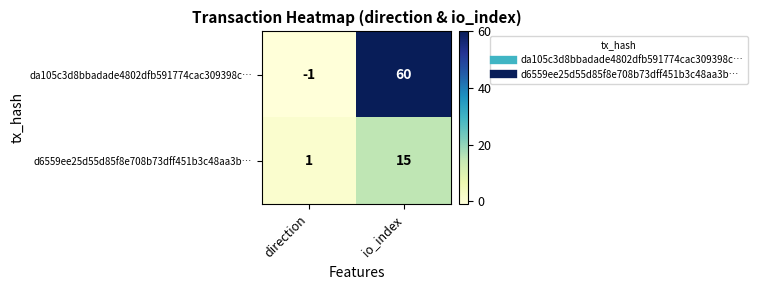

What is the greatest value displayed?

60